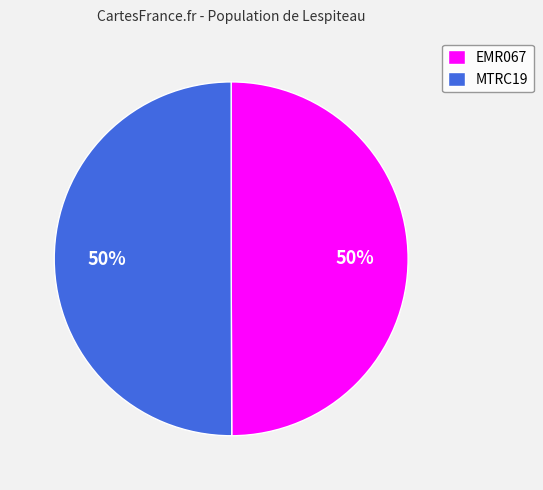

What is the ratio of the value at EMR067 to the value at MTRC19?

1.0